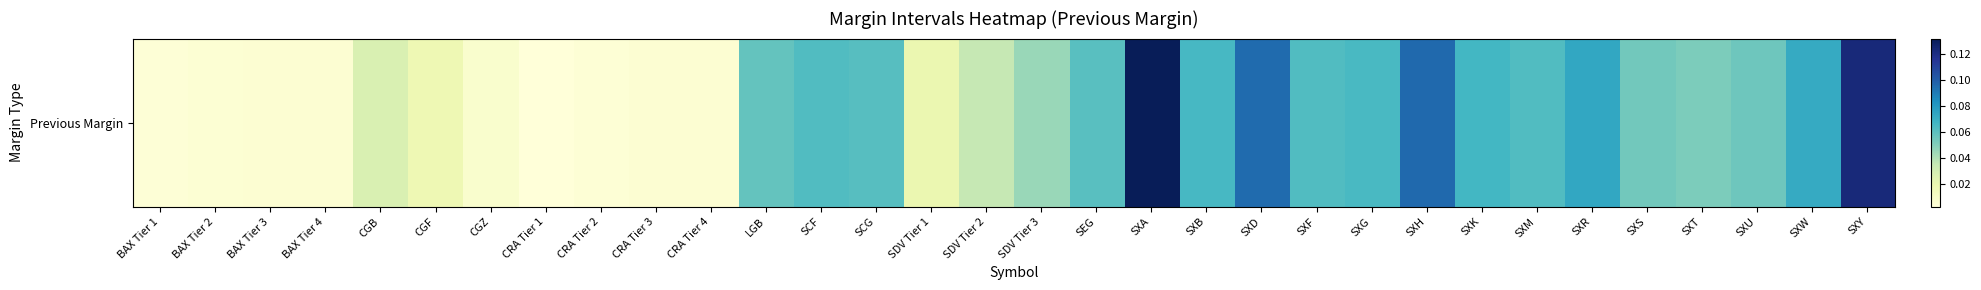

True or false: the data shows 0.1 at SXM.

True